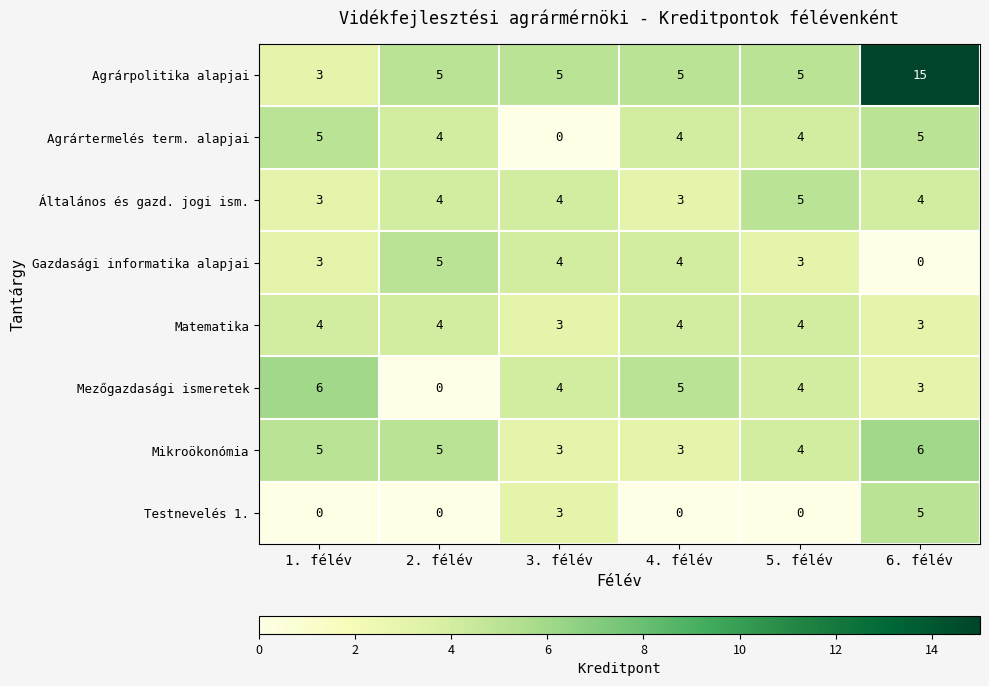

Where is Mikroökonómia nearest to the value 4?

5. félév